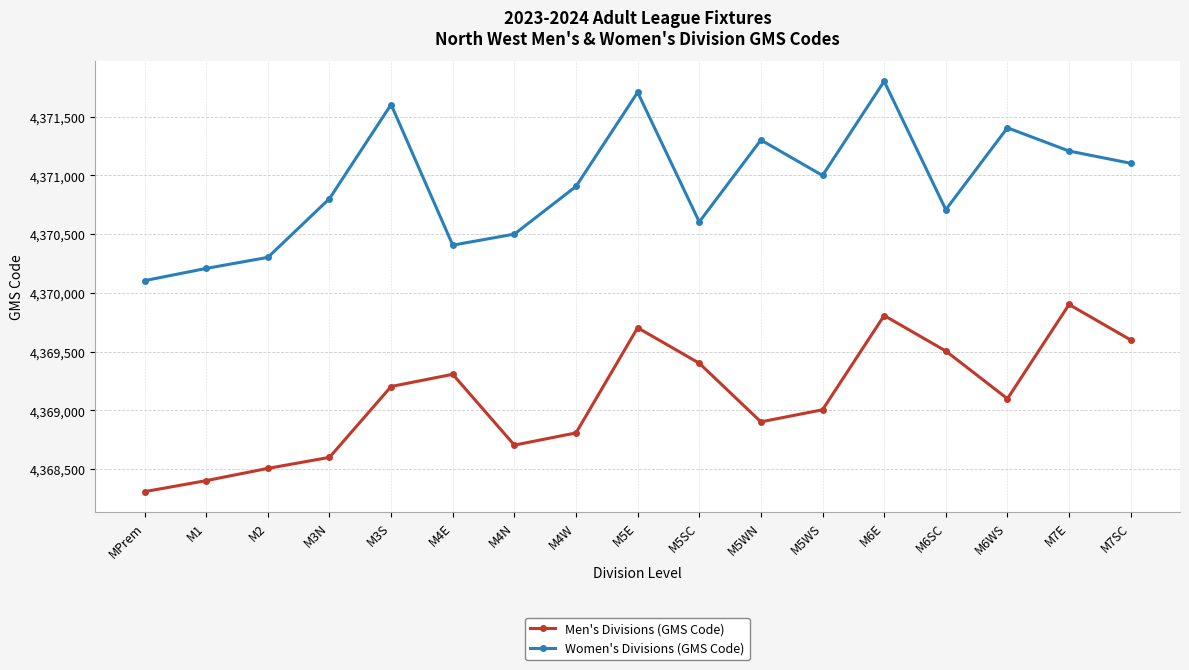

At M1, list the series in order from largest to smallest.

Women's Divisions (GMS Code), Men's Divisions (GMS Code)